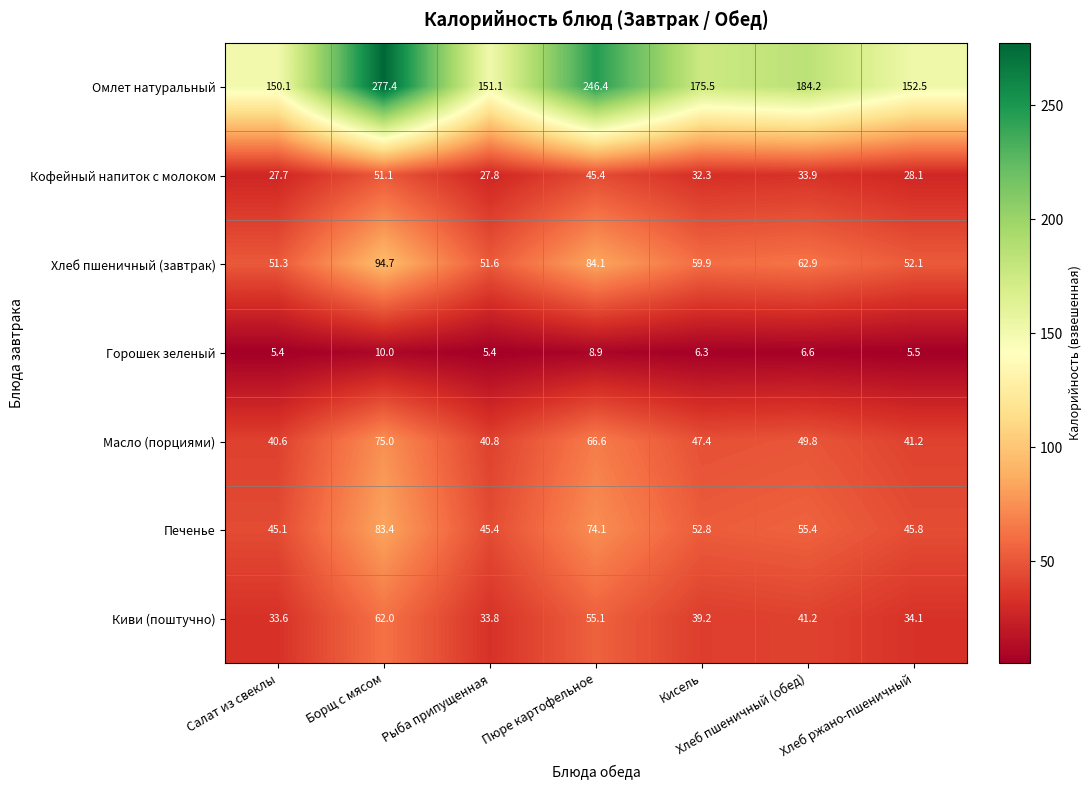

What is the sum of the Кофейный напиток с молоком values at Борщ с мясом and Салат из свеклы?

78.8